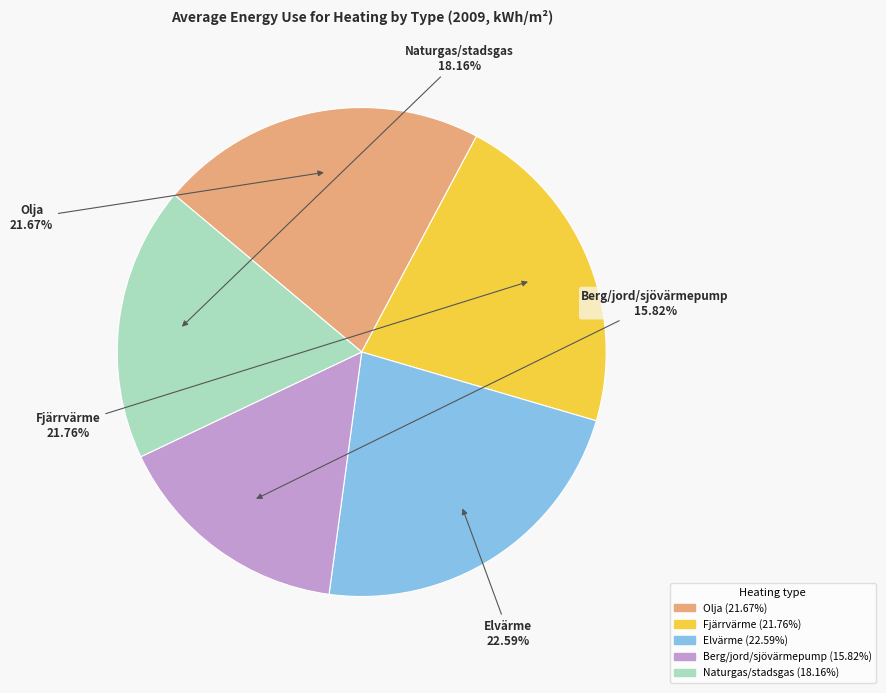

To the nearest percent, what is the difference between the largest and smallest slice percentages?

7%